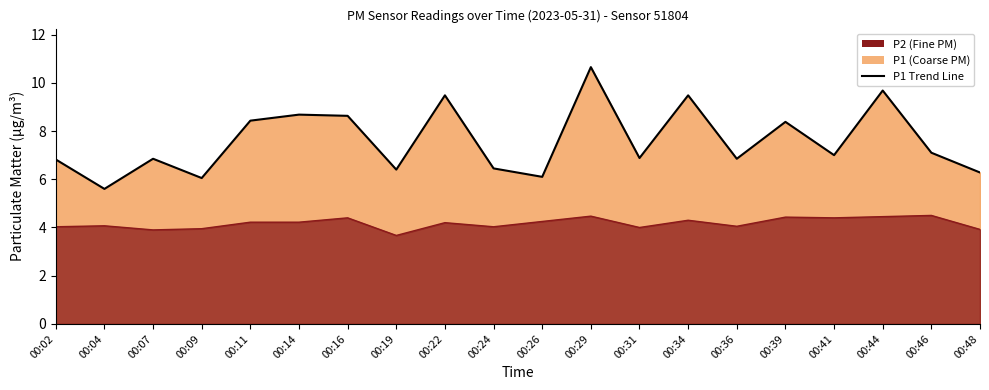

True or false: P2 line has a value of 4.4 at 00:39.

True